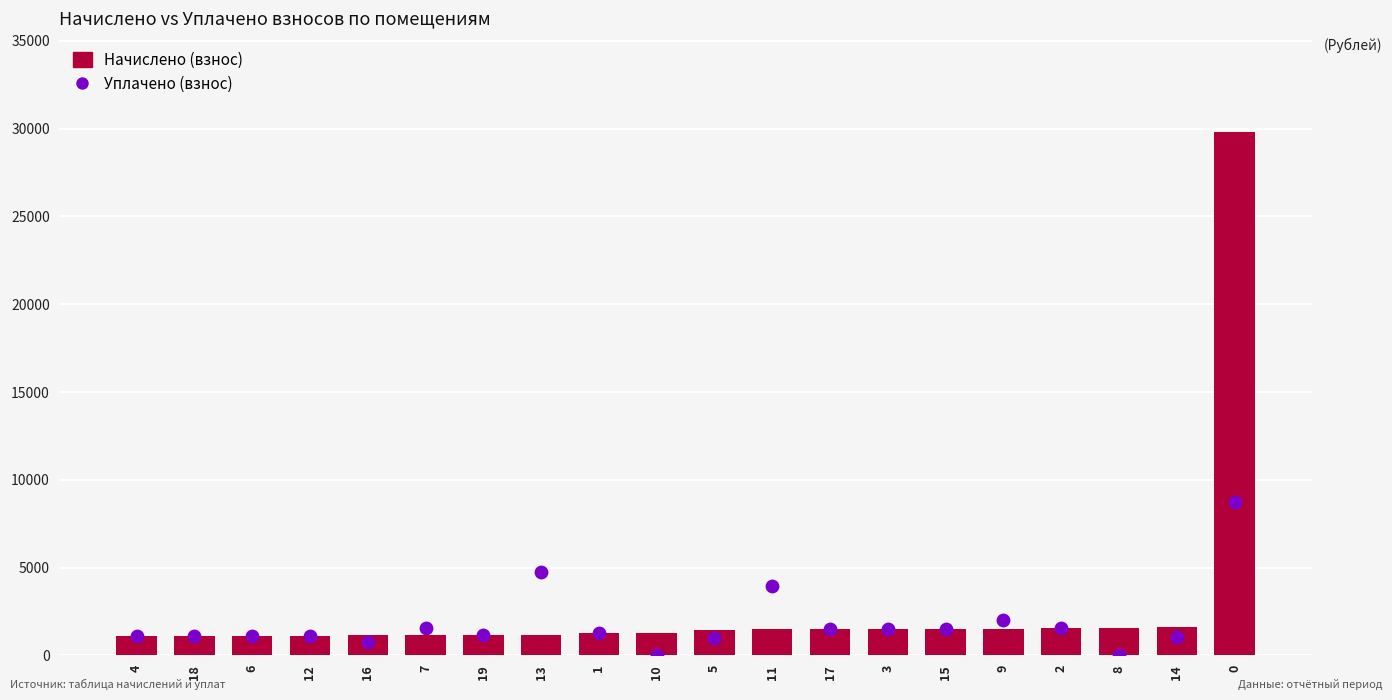

At how many categories does at least one series exceed 27330?

1